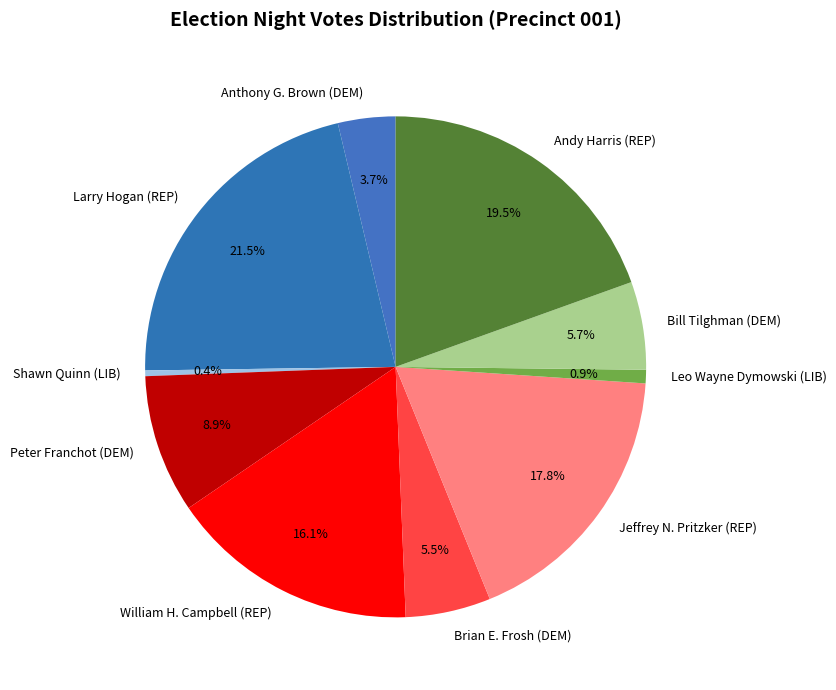

Approximately how many times larger is the value at Larry Hogan (REP) compared to William H. Campbell (REP)?

1.3